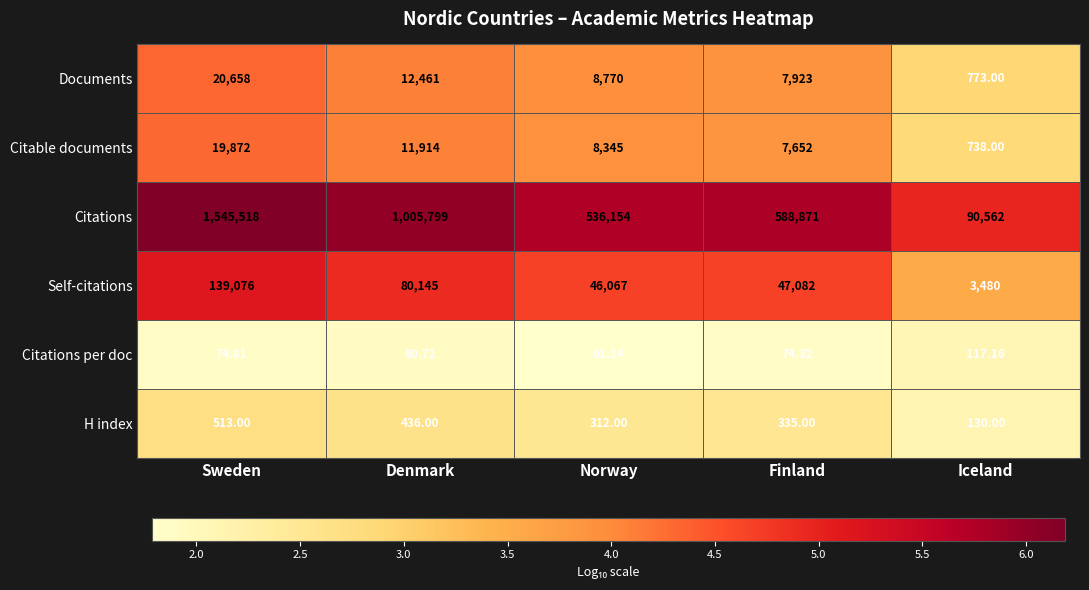

Rank the series by their maximum value, from lowest to highest.

Citations per doc, H index, Citable documents, Documents, Self-citations, Citations